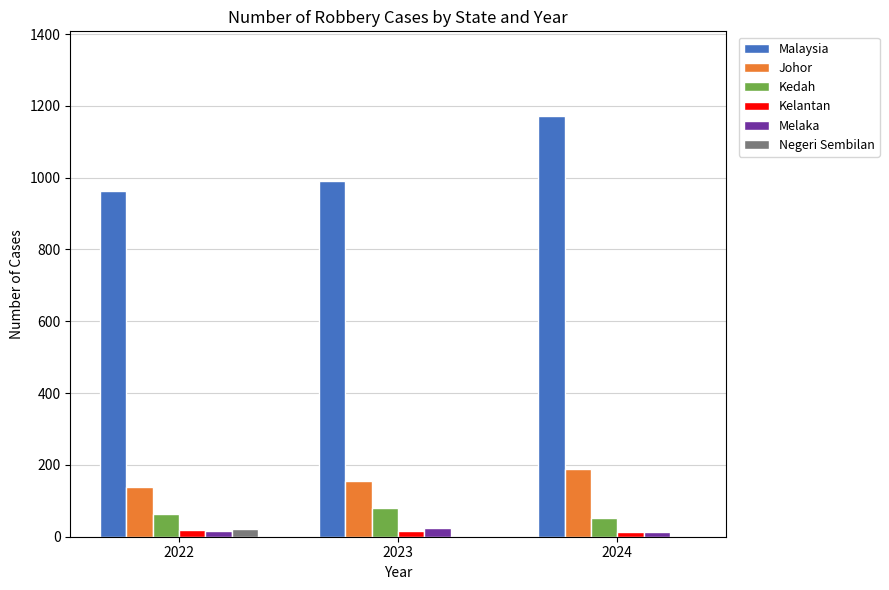

The Johor series shows 154 at 2023. True or false?

True